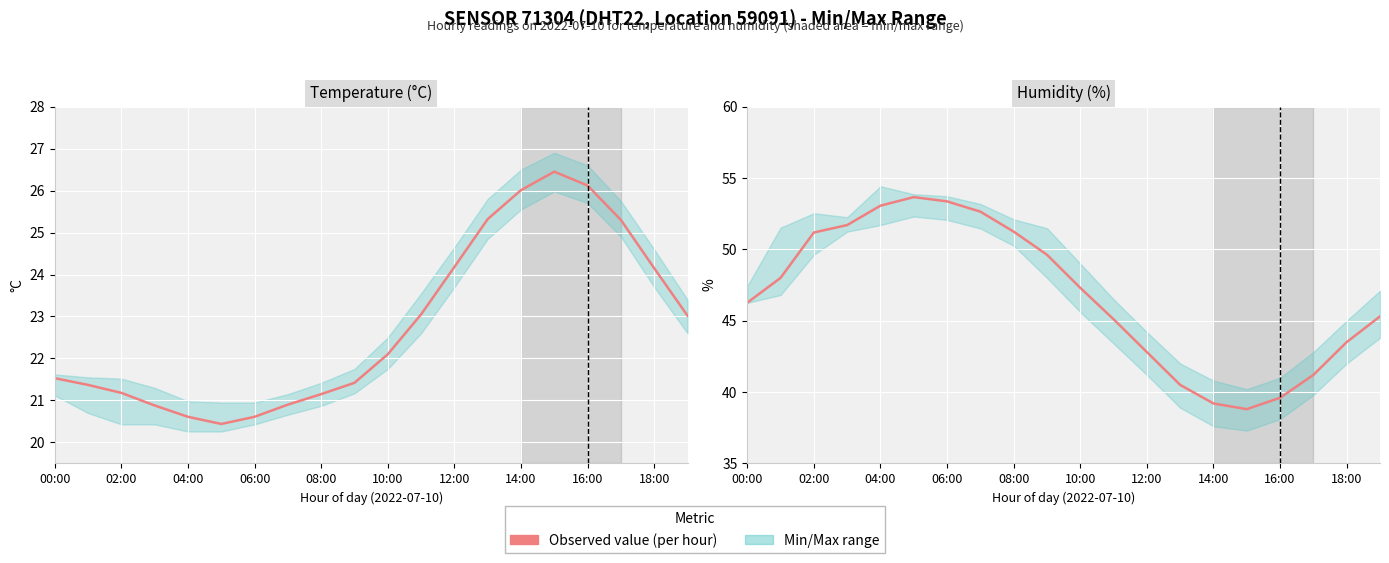

At which label does Humidity (%) first exceed 47?

02:00